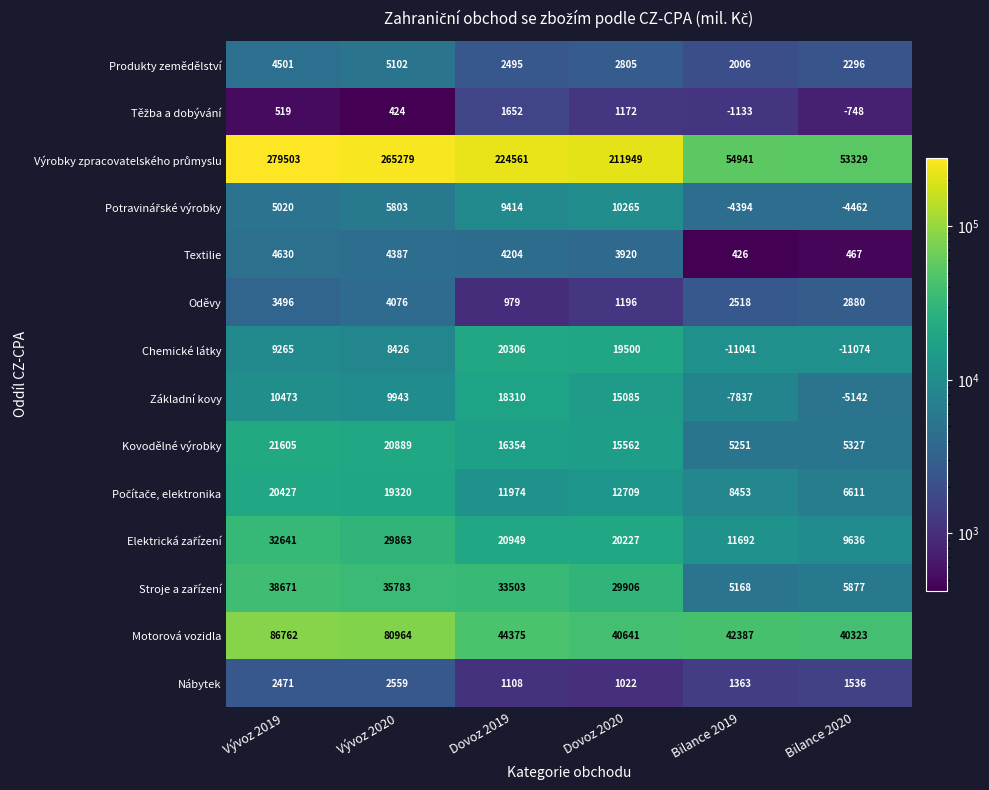

What is the sum of the Motorová vozidla values at Vývoz 2019 and Bilance 2020?

127085